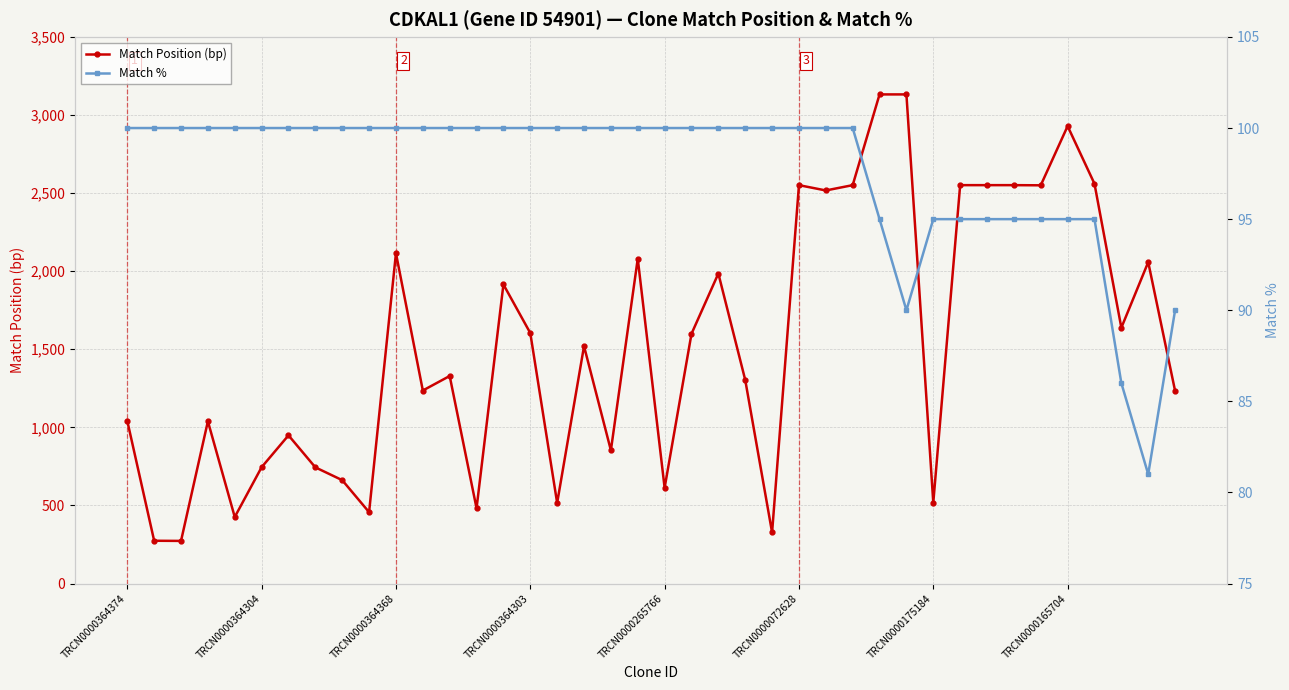

What is the lowest value of the Match Position (bp) series?

273